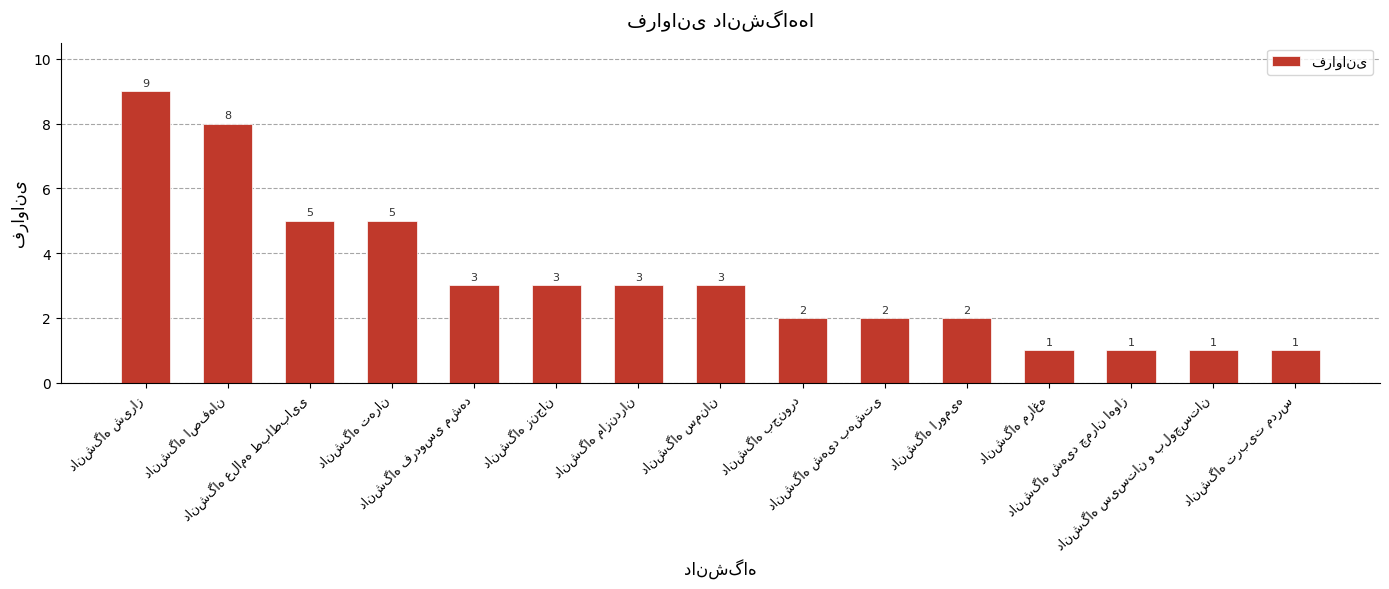

What is the maximum value shown in the chart?

9